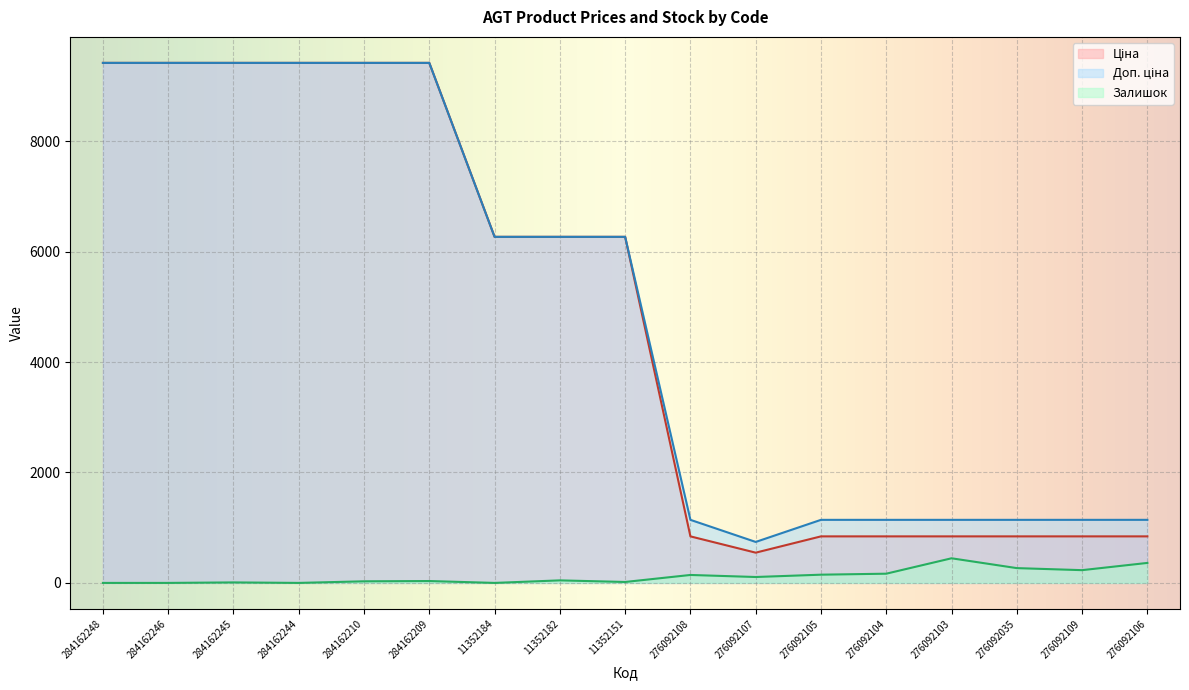

Is it true that Ціна equals 3692.4 at 11352182?

False